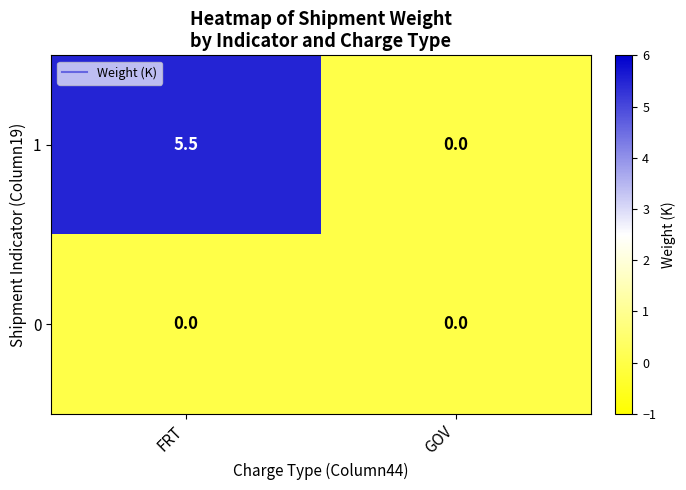

Which category has the highest value across all series?

FRT